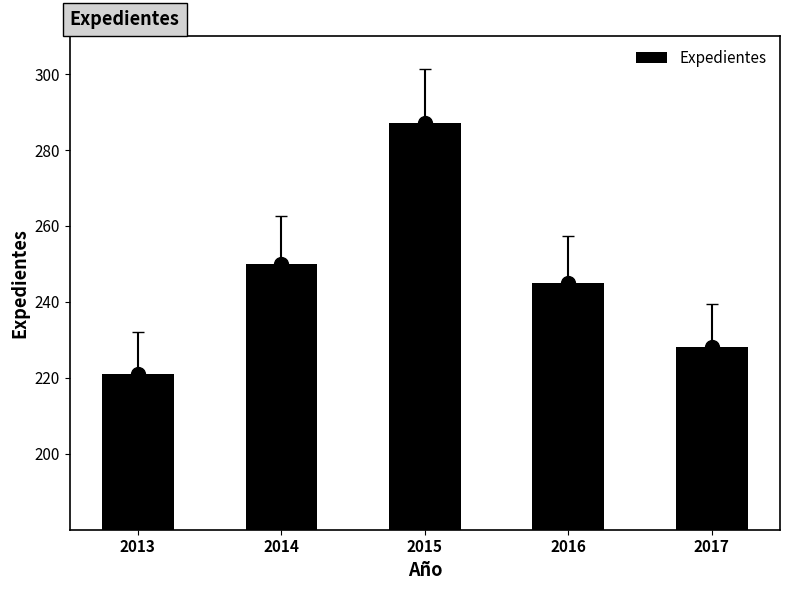

Reading left to right, what are all the values shown in this chart?

2013=221	2014=250	2015=287	2016=245	2017=228